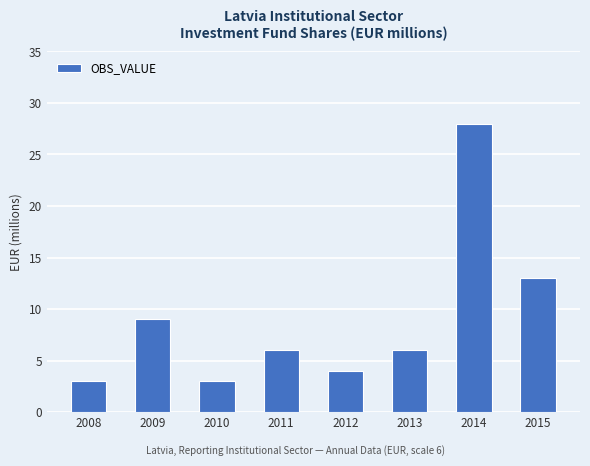

What is the greatest value displayed?

28